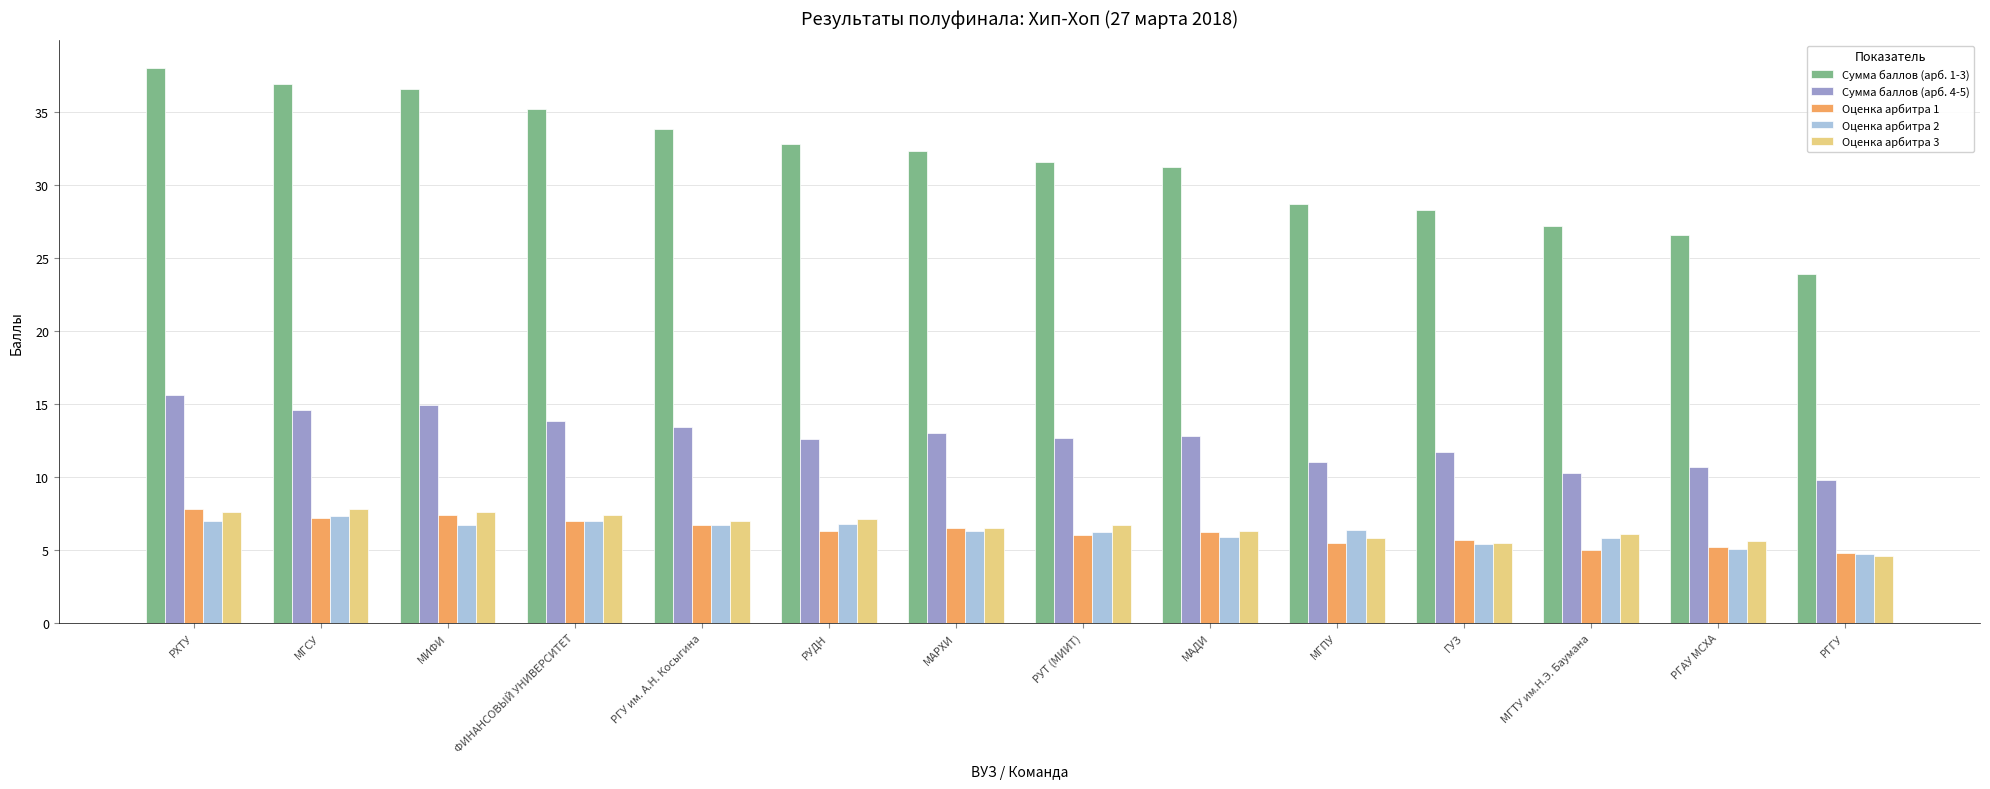

What is the difference between the highest and lowest values at РГГУ?

19.3